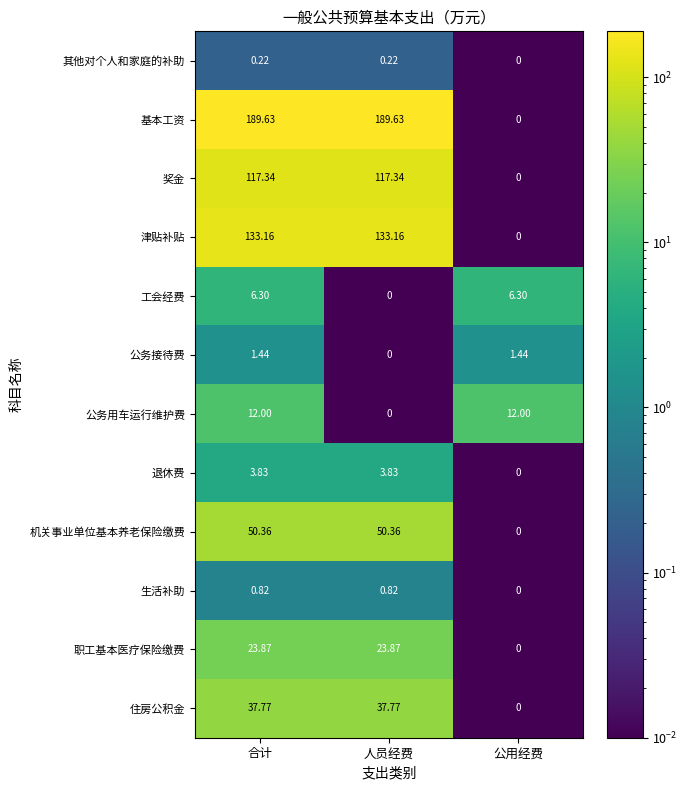

Which series has the largest range (max minus min)?

基本工资